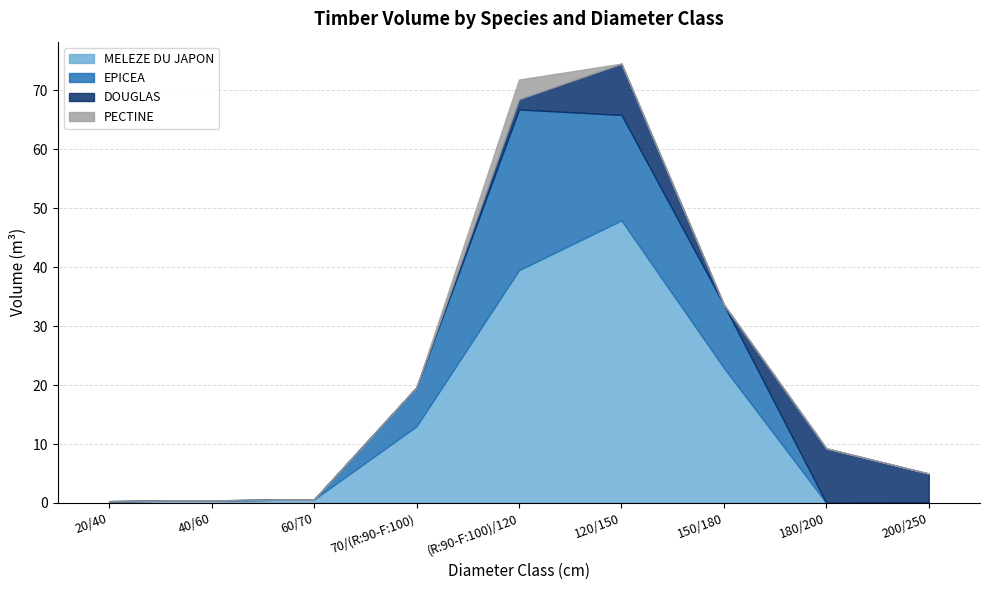

What is the sum of all DOUGLAS values?

24.6